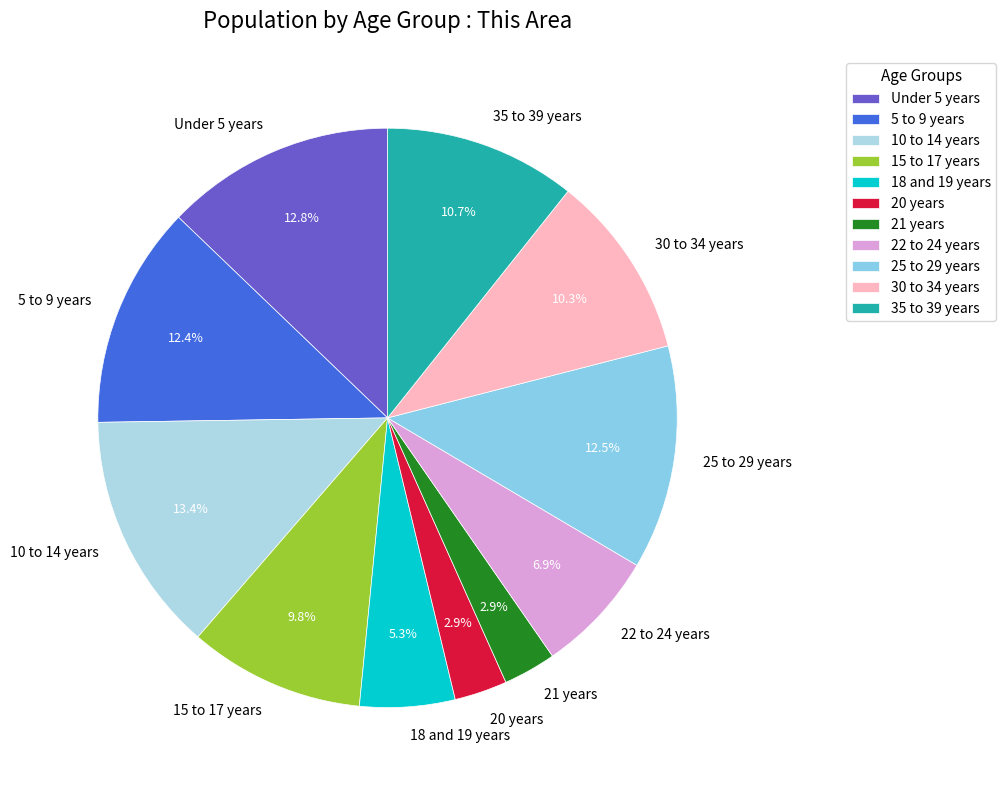

To the nearest percent, what is the combined percentage of 5 to 9 years and 22 to 24 years?

19%